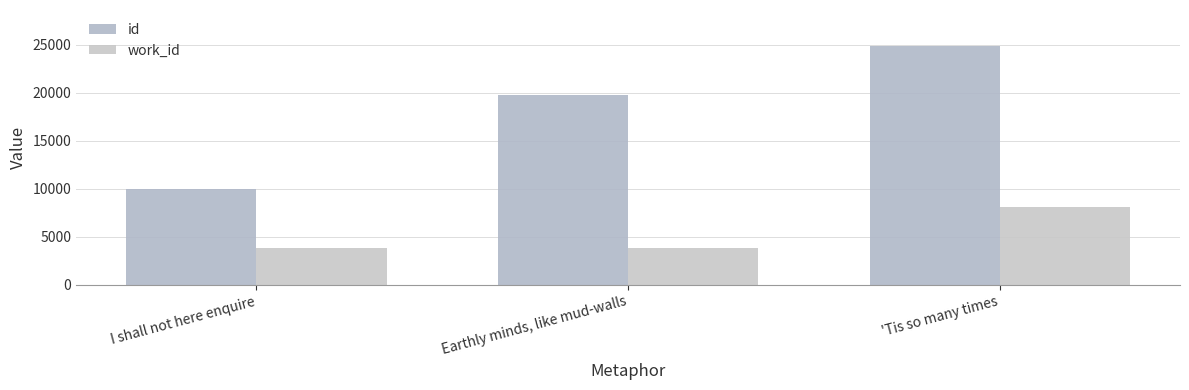

What is the label of the 2nd bar from the left?

Earthly minds, like mud-walls